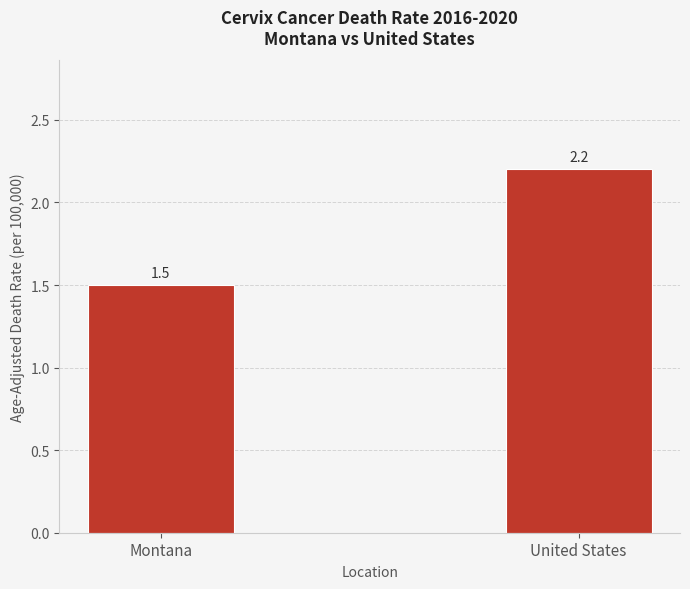

How many bars are there in total?

2